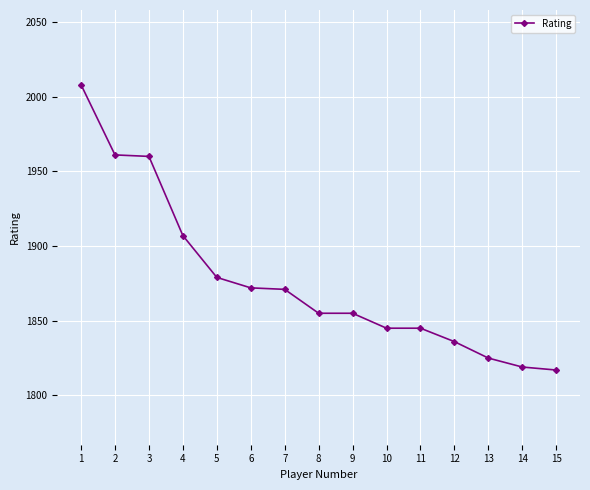

What is the change in value from 3 to 9?

-105